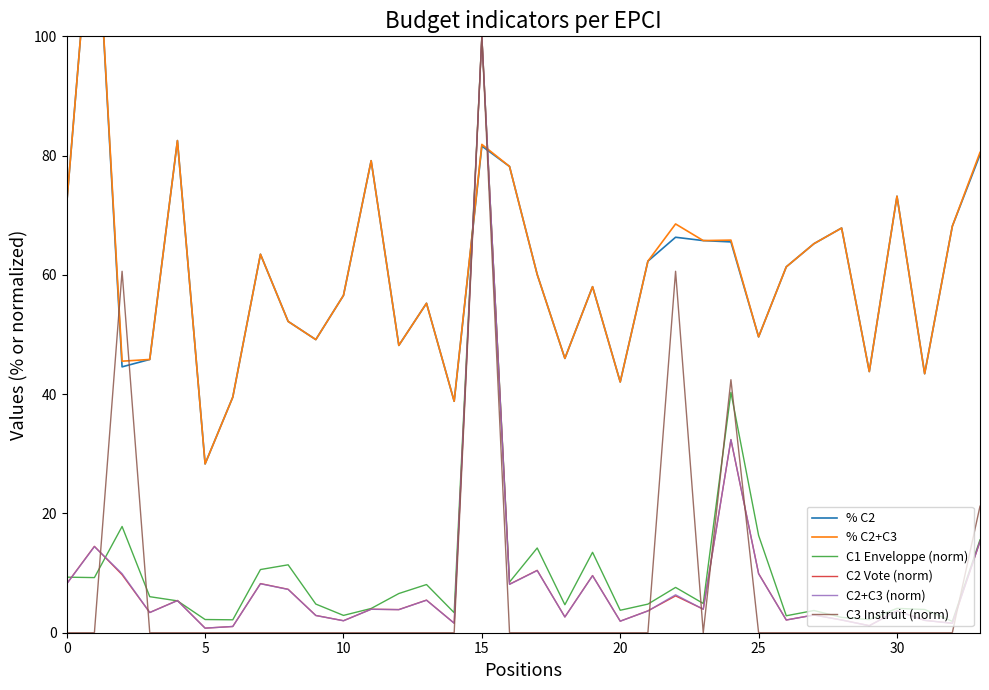

Which series has the largest range (max minus min)?

C3 Instruit (norm)